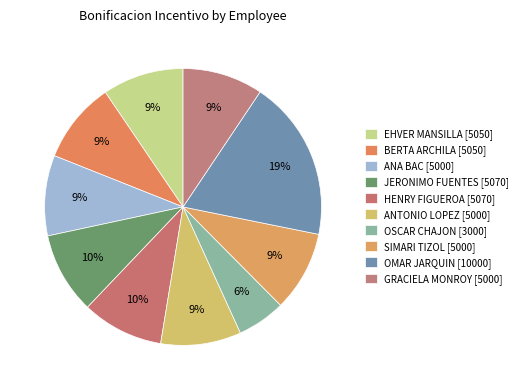

How many segments does this pie chart have?

10